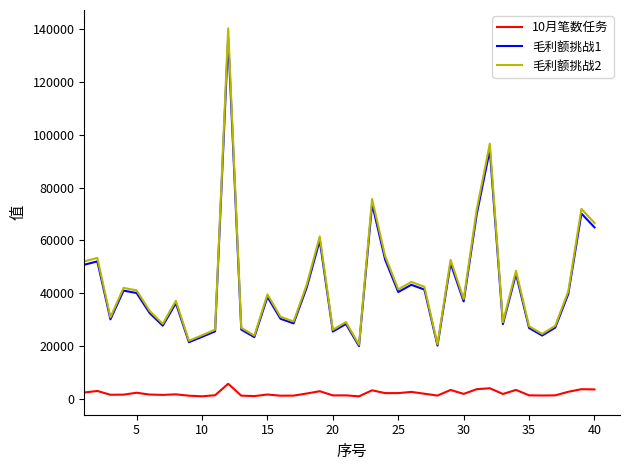

In 毛利额挑战2, how many points are lower than both neighbors (excluding endpoints)?

12